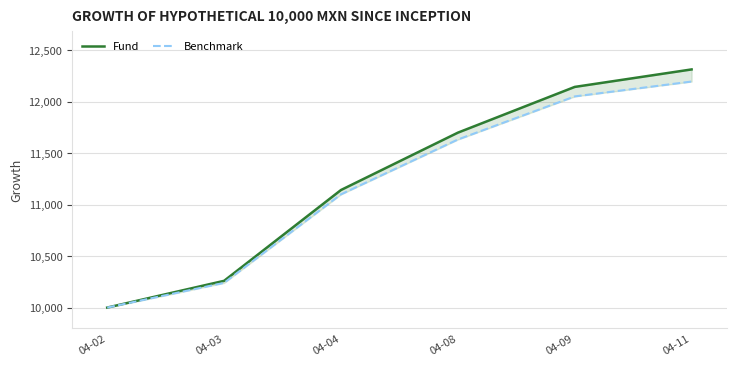

What is the maximum value for Fund?

12314.1